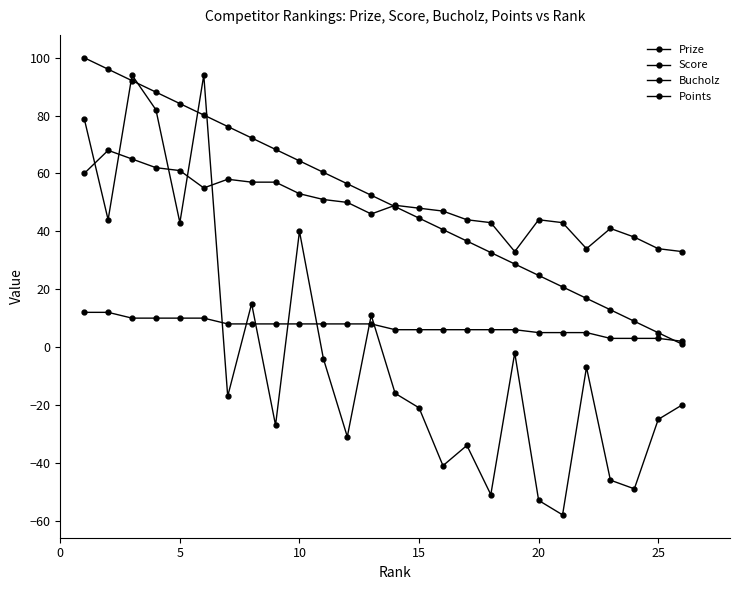

Is this an area chart (filled region under the line)?

No